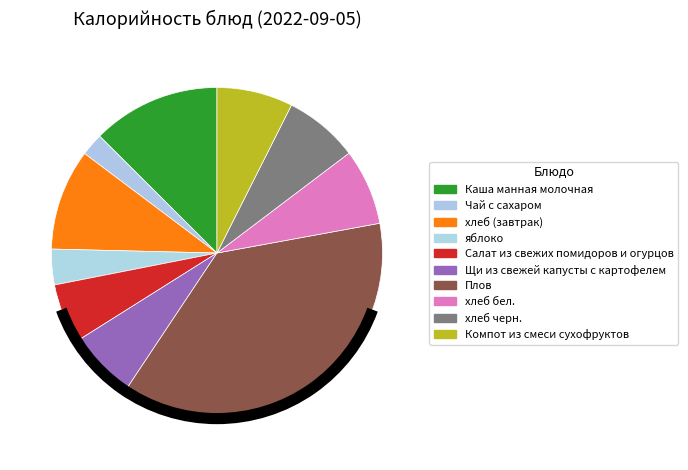

Which has a higher value, хлеб черн. or Салат из свежих помидоров и огурцов?

хлеб черн.